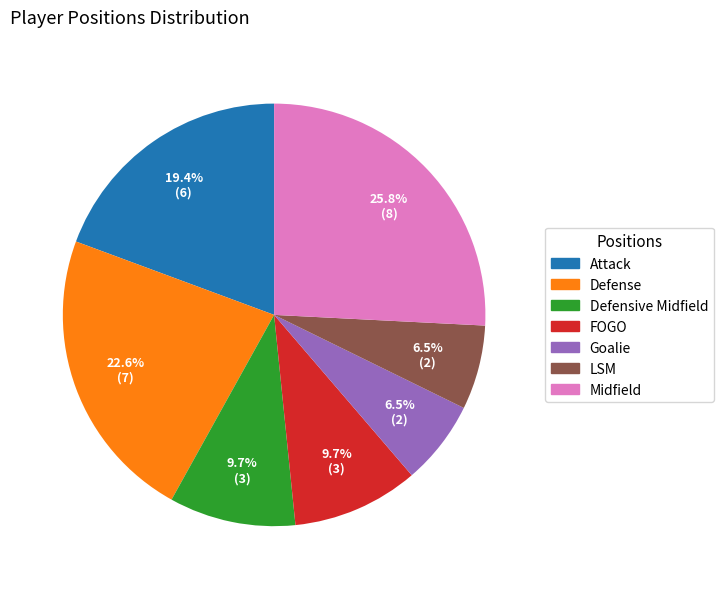

Does any single category account for the majority?

No